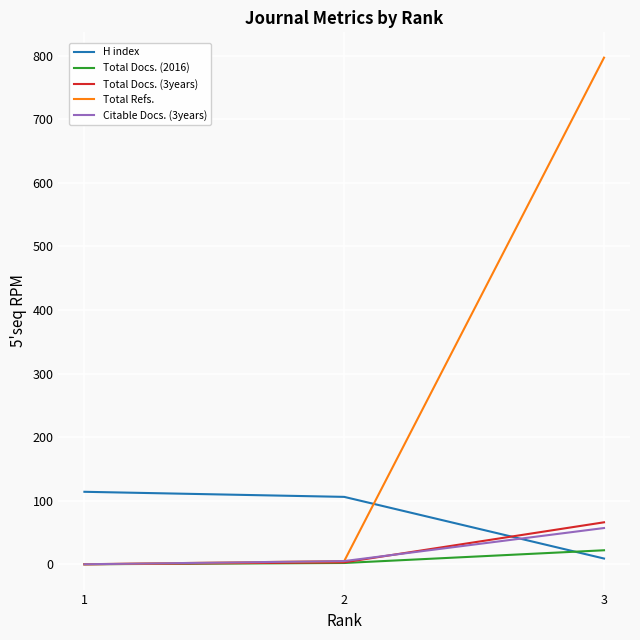

At which label is Total Docs. (3years) closest to 33?

2